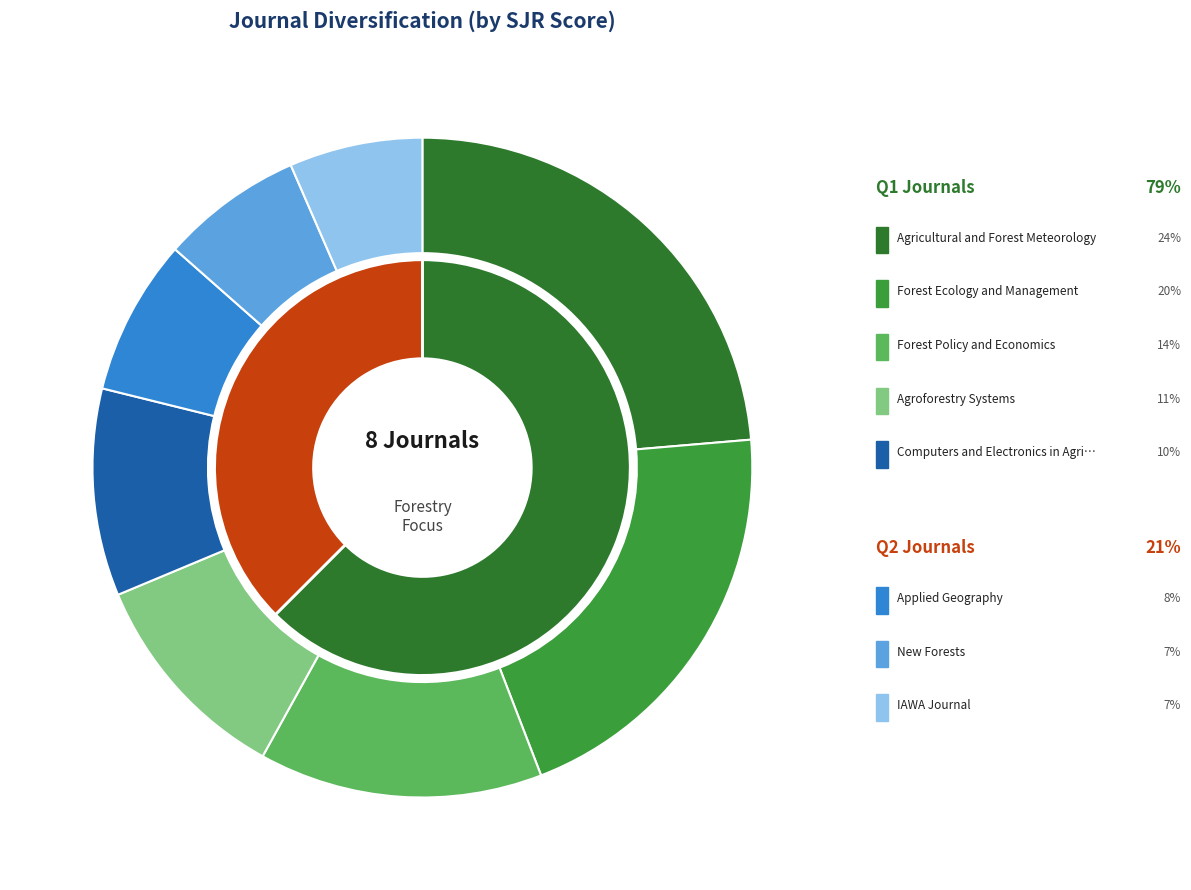

What is the largest slice in the pie chart?

Agricultural and Forest Meteorology